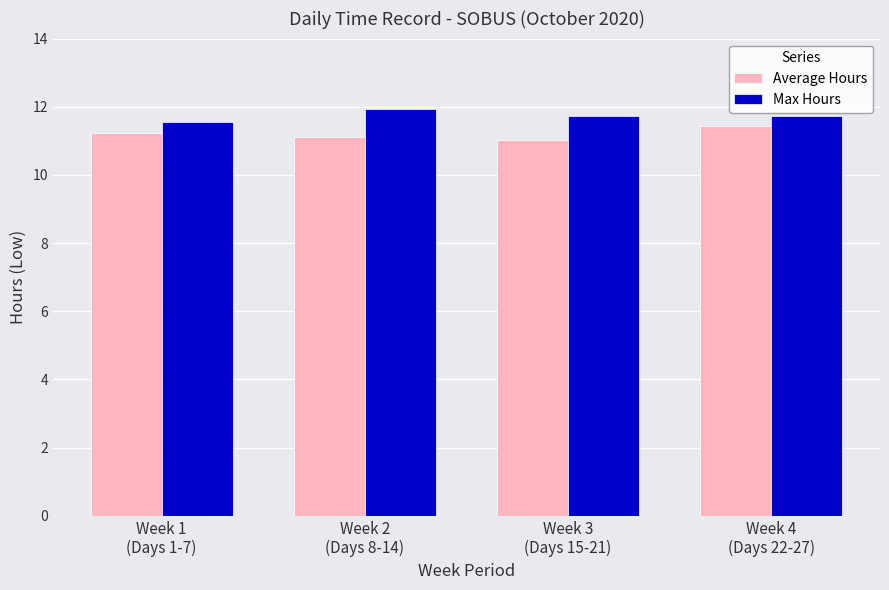

True or false: Max Hours has a value of 21.1 at Week 4
(Days 22-27).

False